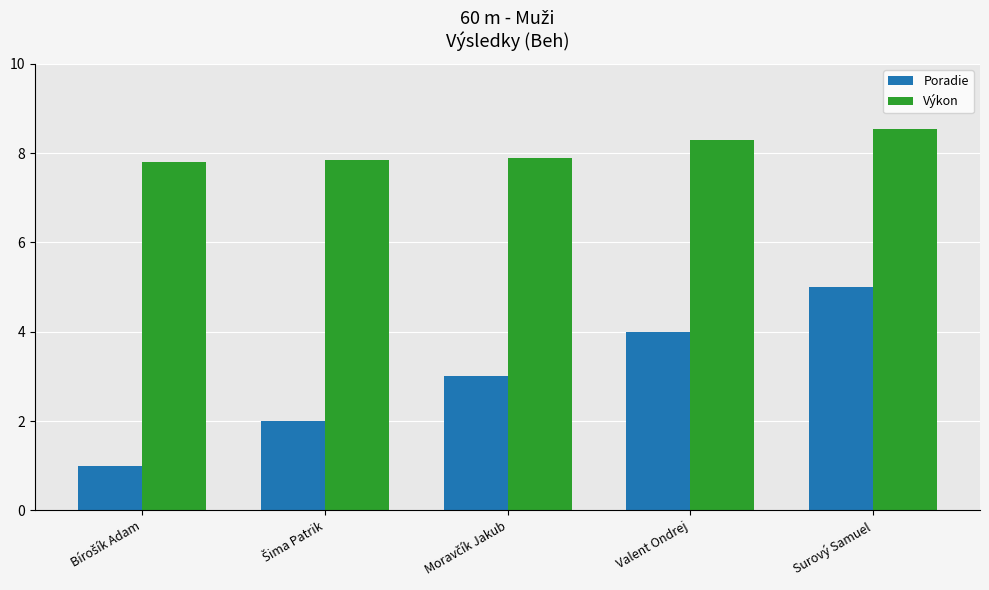

What is the value of the Výkon bar at the 2nd from the left?

7.8